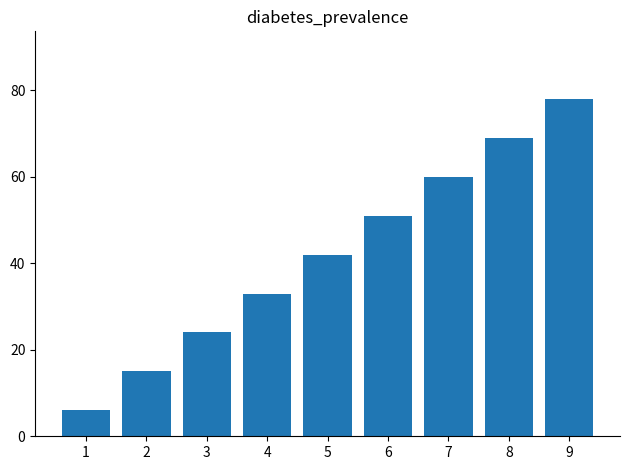

Which label corresponds to the smallest value in the chart?

1